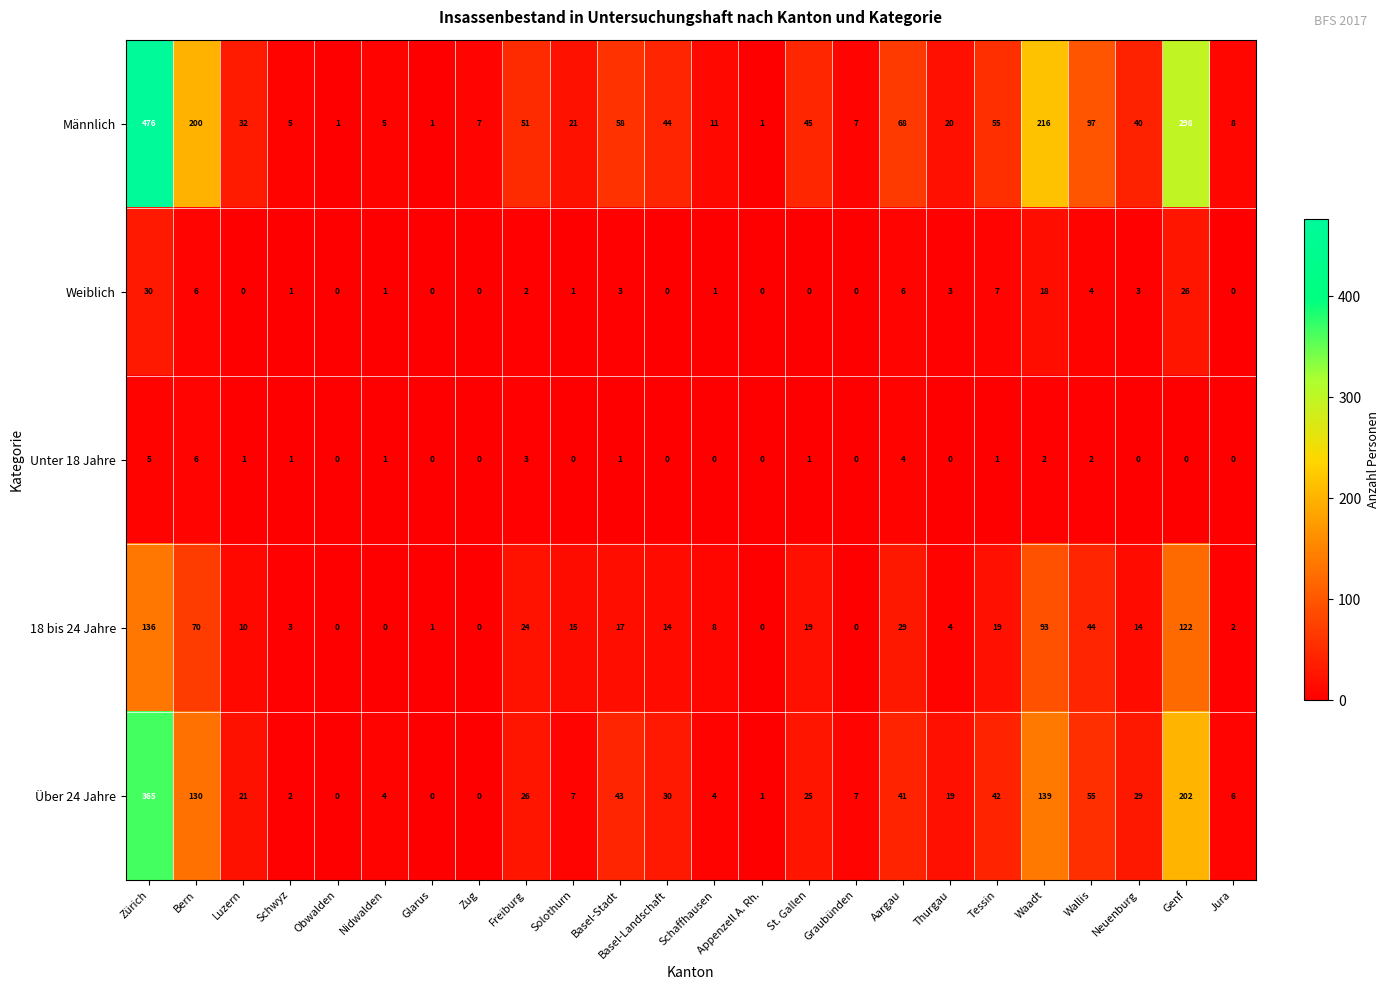

True or false: Über 24 Jahre has a value of 5 at Schaffhausen.

False